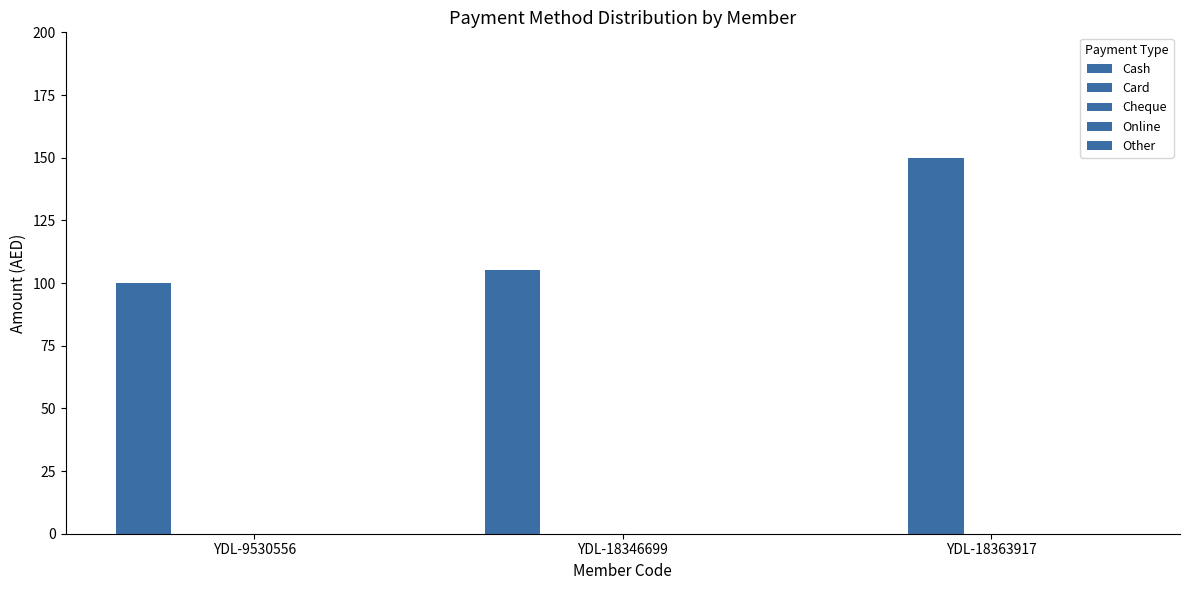

How many groups of bars are there?

3